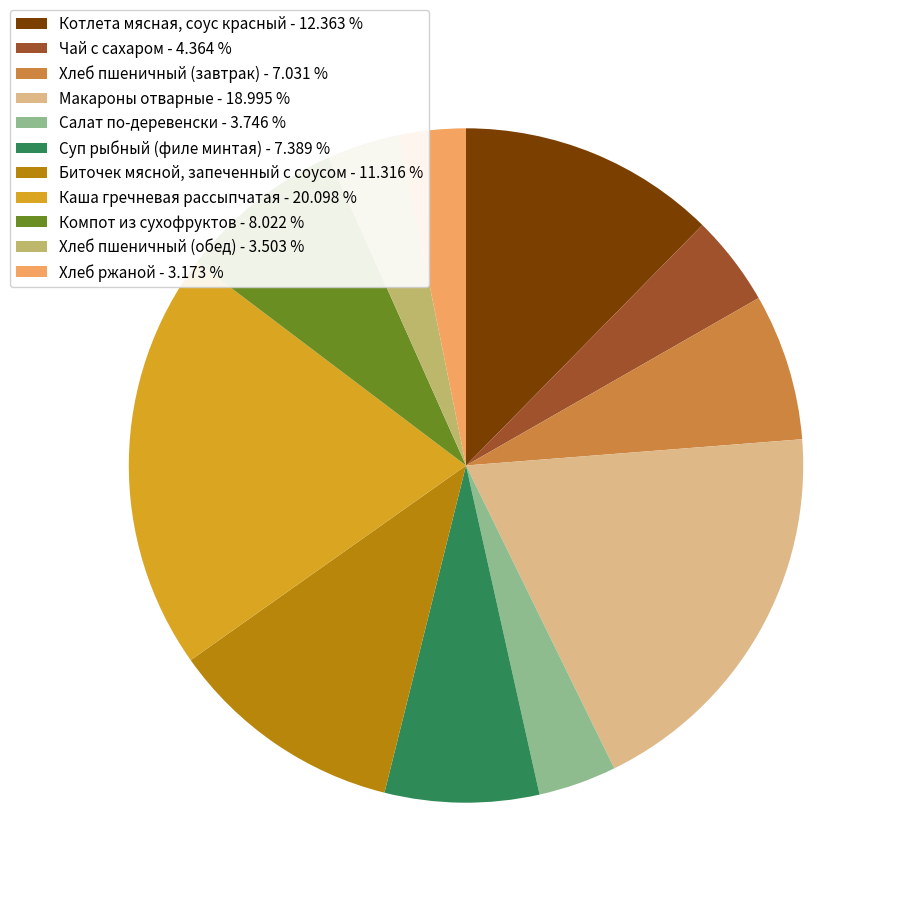

Combined, do Котлета мясная, соус красный and Хлеб пшеничный (обед) account for over 50%?

No